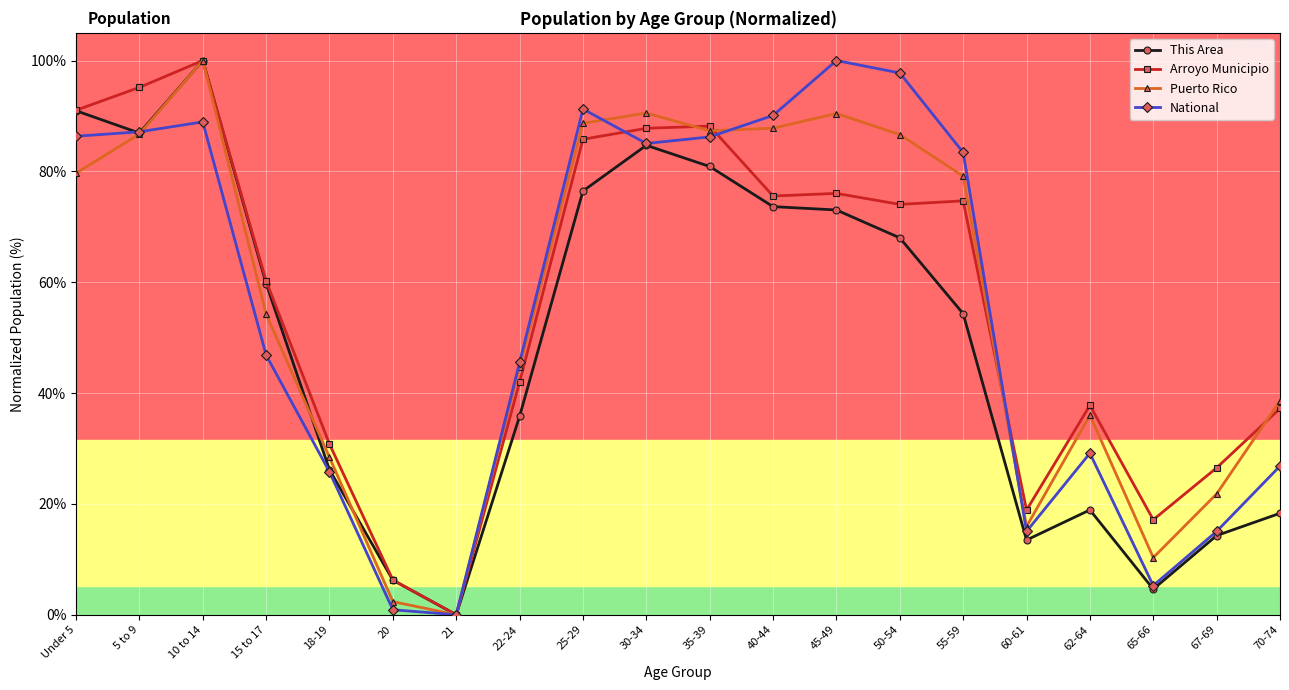

Does the chart have visible grid lines?

Yes